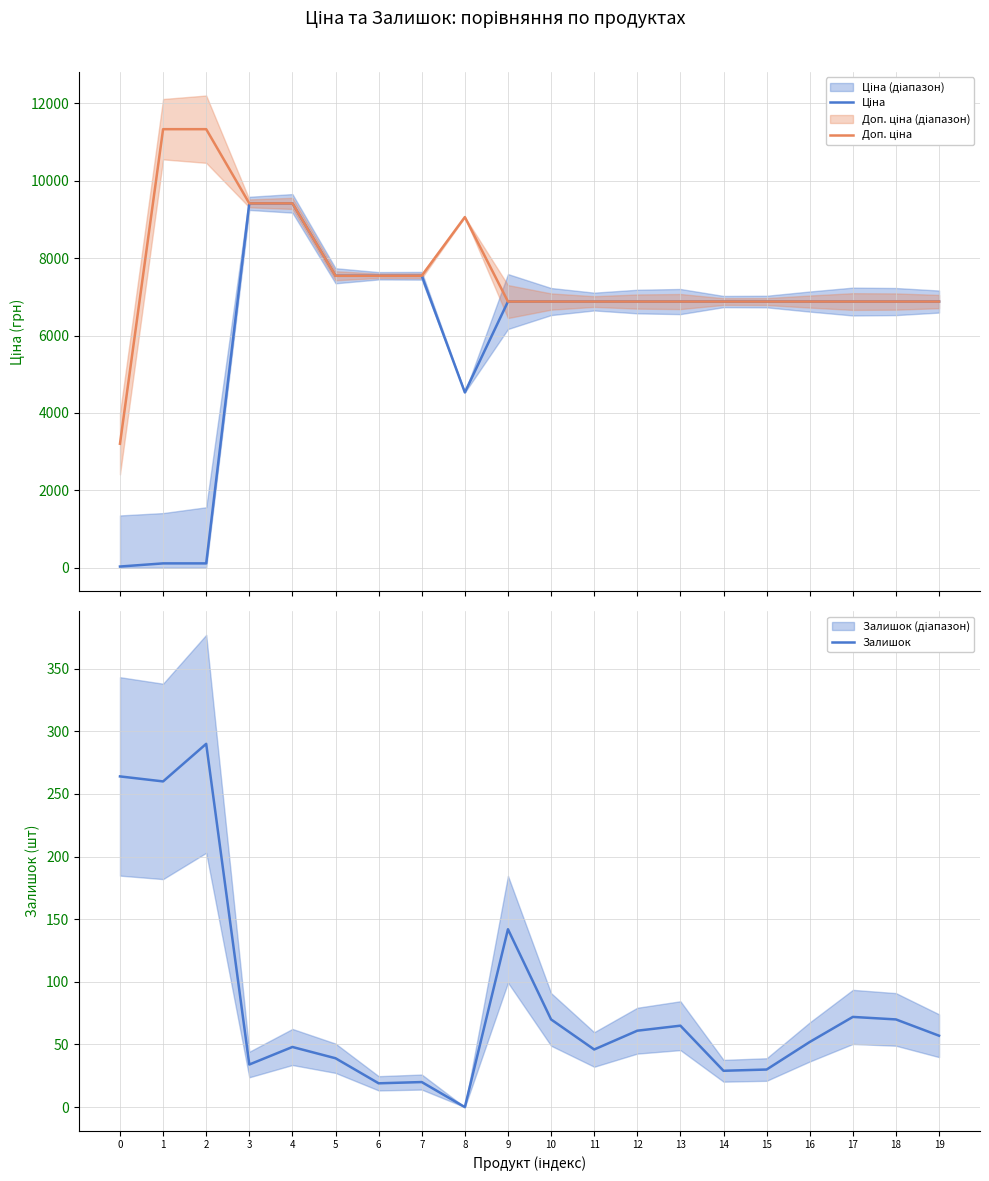

Which series has the widest spread of values?

Ціна